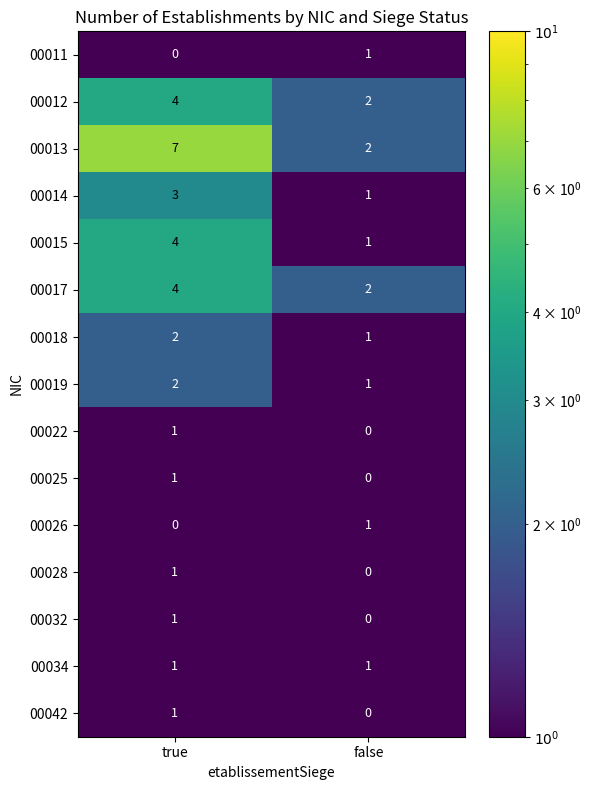

What is the total value across all series at true?

32